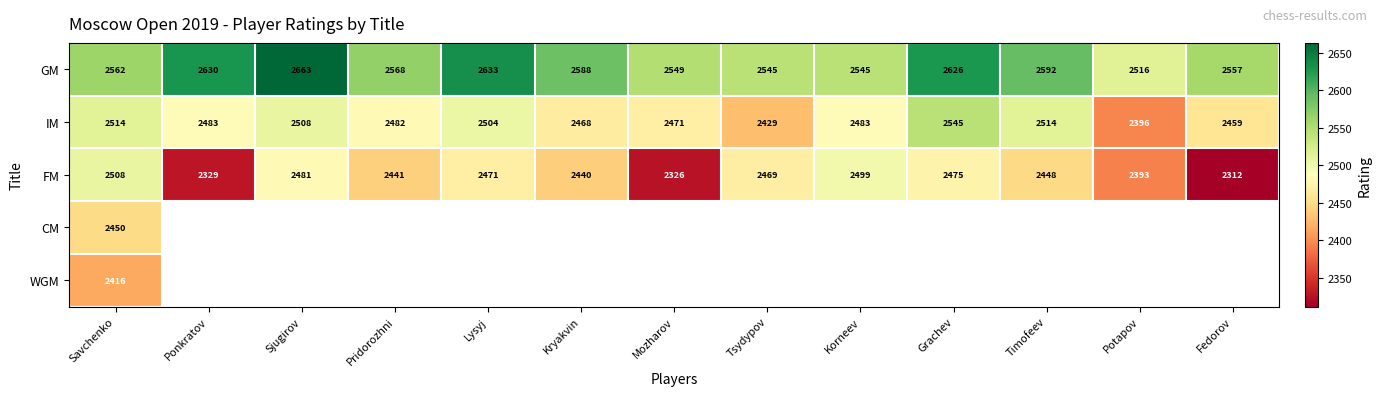

List the labels in order of FM value, largest first.

Savchenko, Korneev, Sjugirov, Grachev, Lysyj, Tsydypov, Timofeev, Pridorozhni, Kryakvin, Potapov, Ponkratov, Mozharov, Fedorov